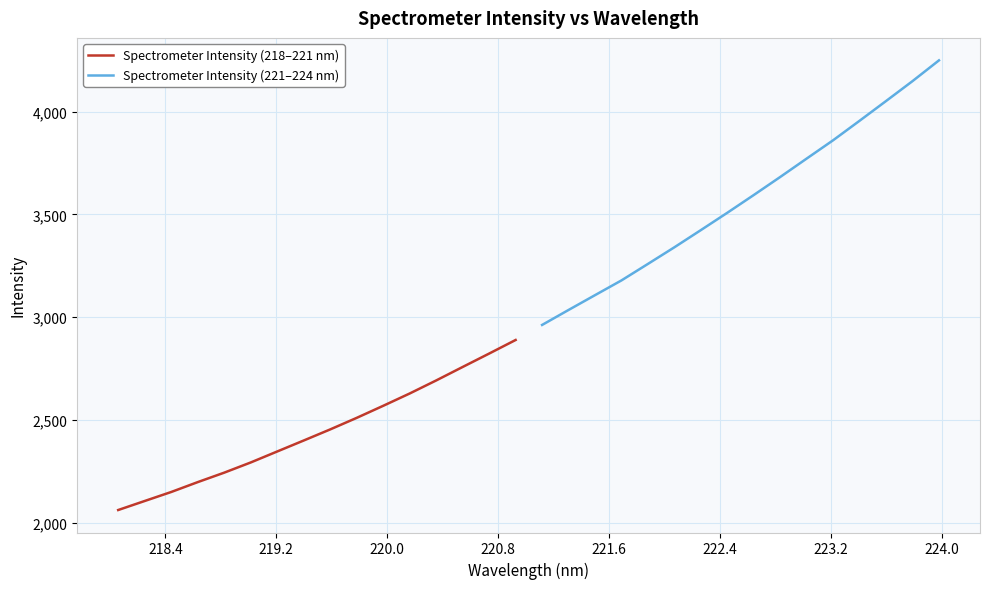

True or false: Spectrometer Intensity (221–224 nm) and Spectrometer Intensity (218–221 nm) intersect in this chart.

False